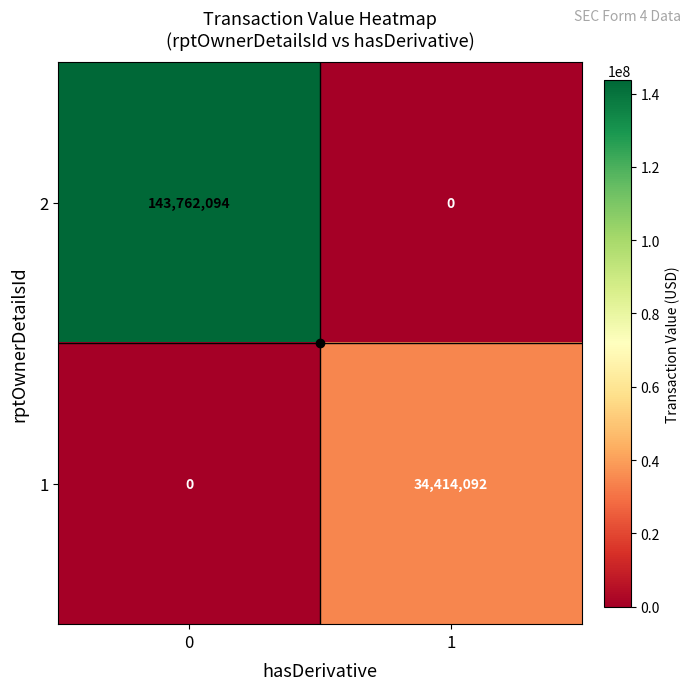

The 1 series shows 44972338 at 1. True or false?

False